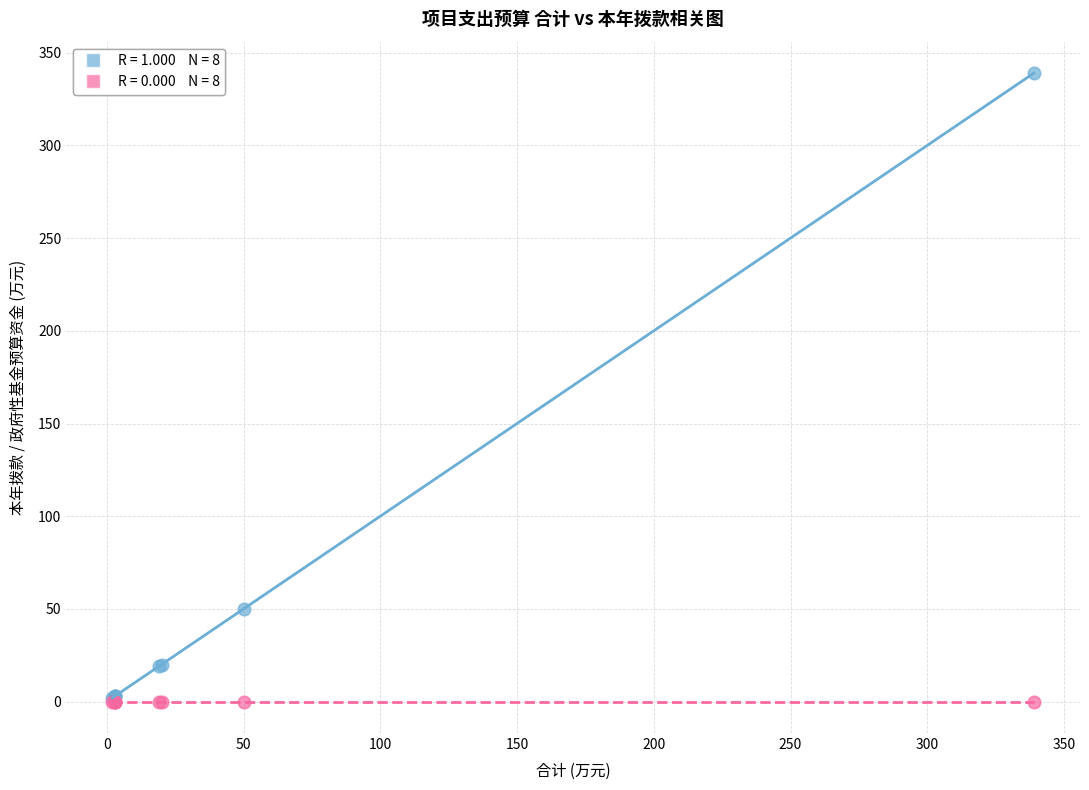

Across all series, what Y value is closest to 169?

50